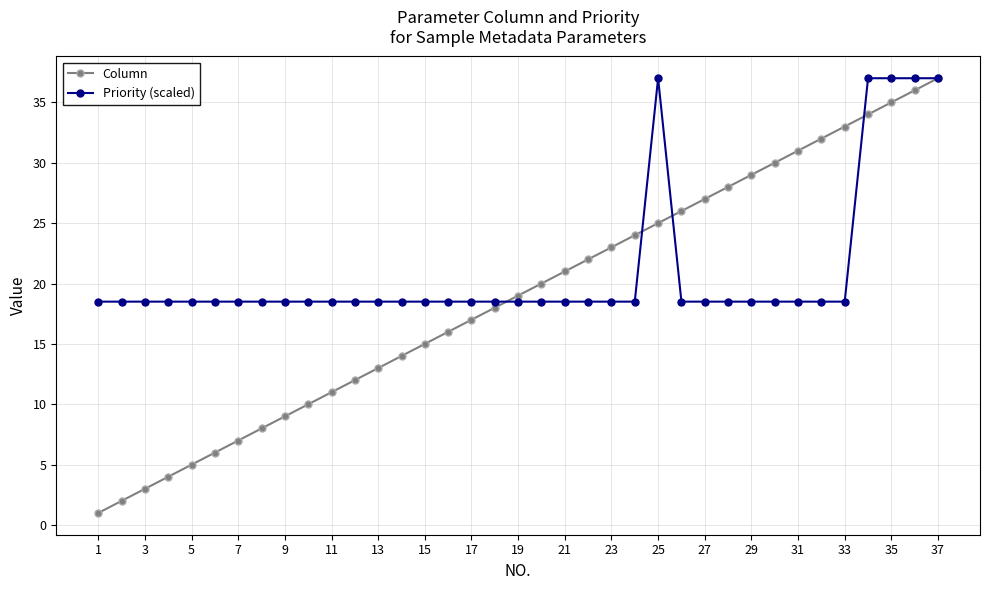

How many categories are shown in the chart?

37